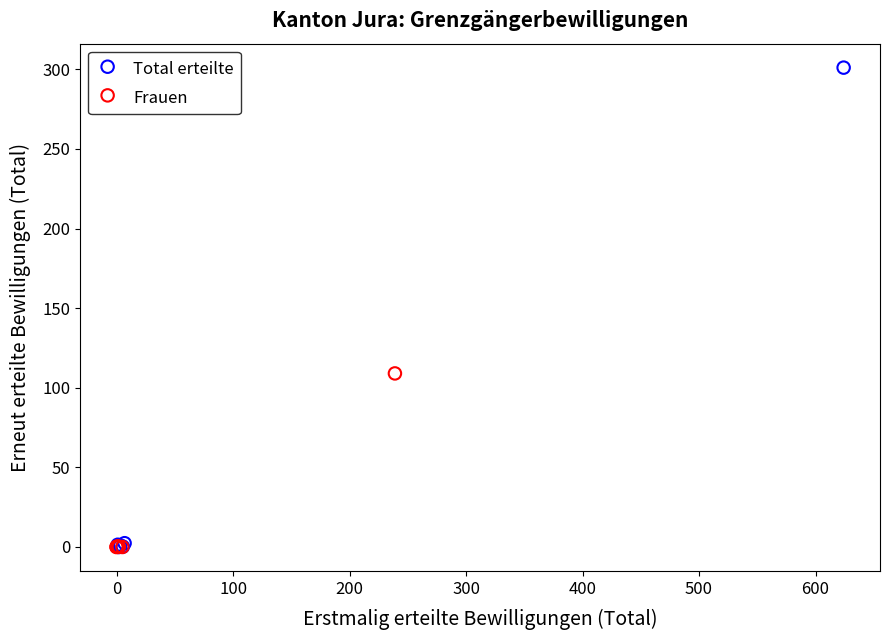

Which series has the largest Y range (max minus min)?

Total erteilte